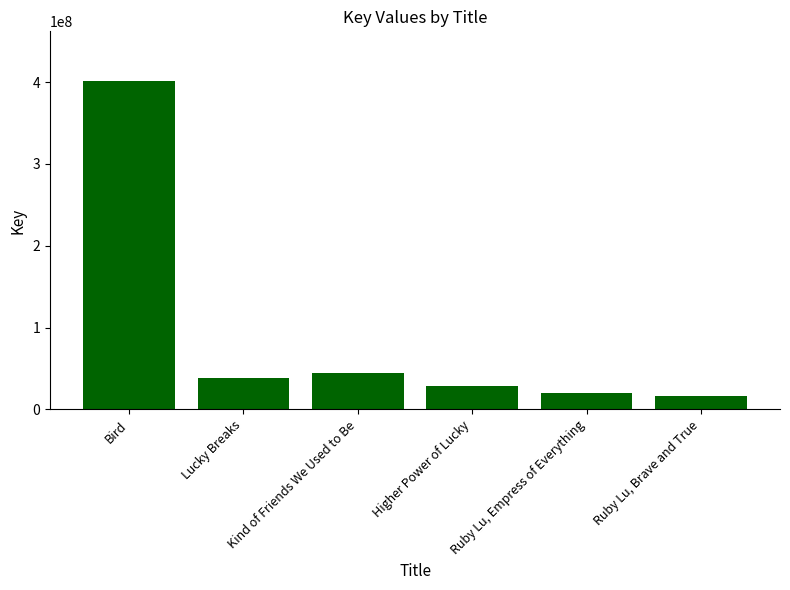

Where is the data nearest to the value 209325739?

Kind of Friends We Used to Be